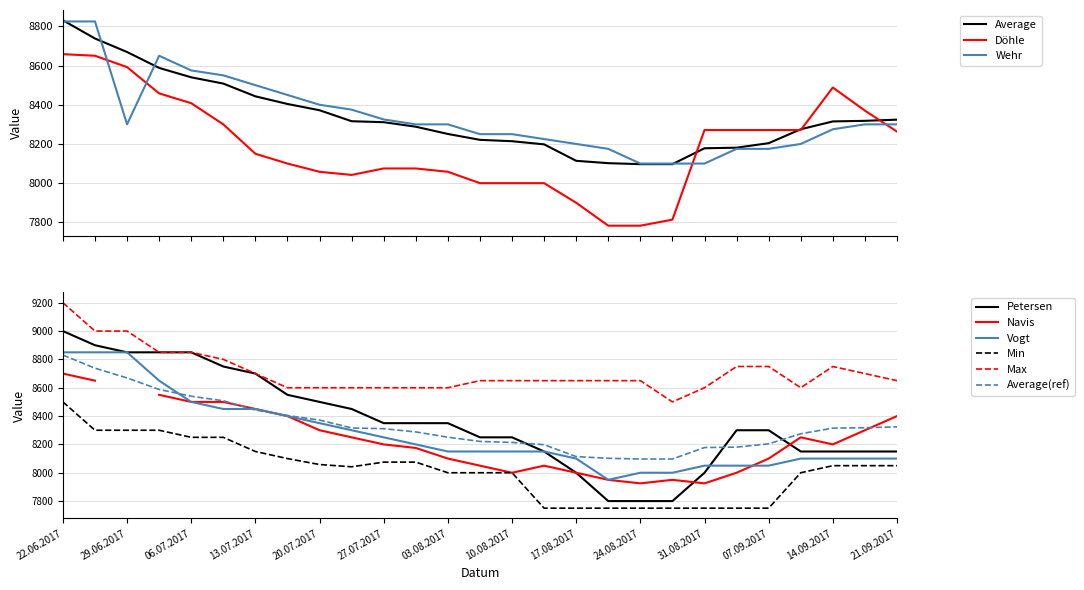

True or false: Min and Max intersect in this chart.

False